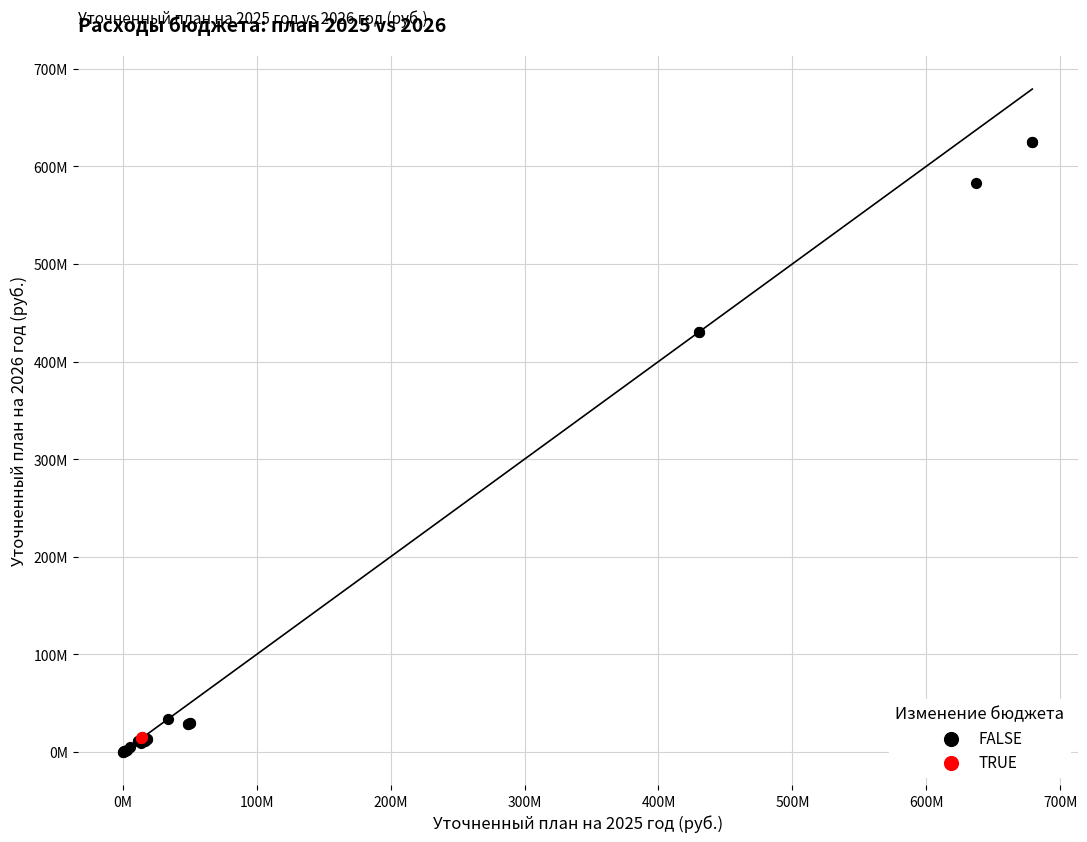

What are all the series names shown in the legend?

FALSE, TRUE